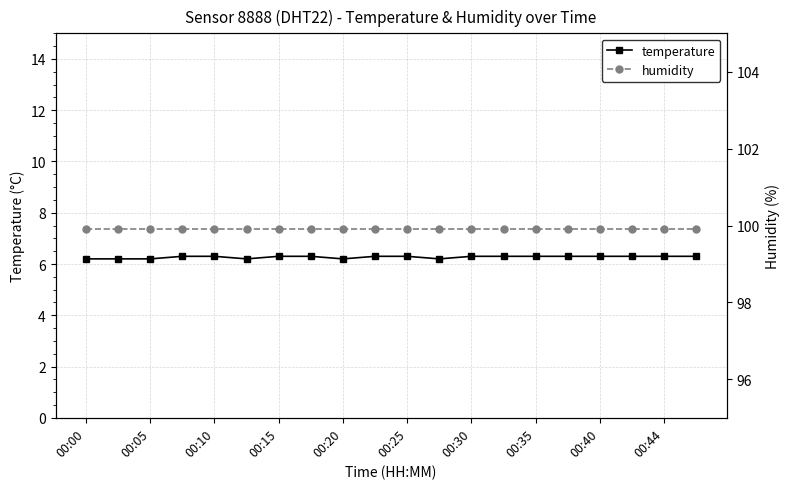

What are all the series names shown in the legend?

temperature, humidity